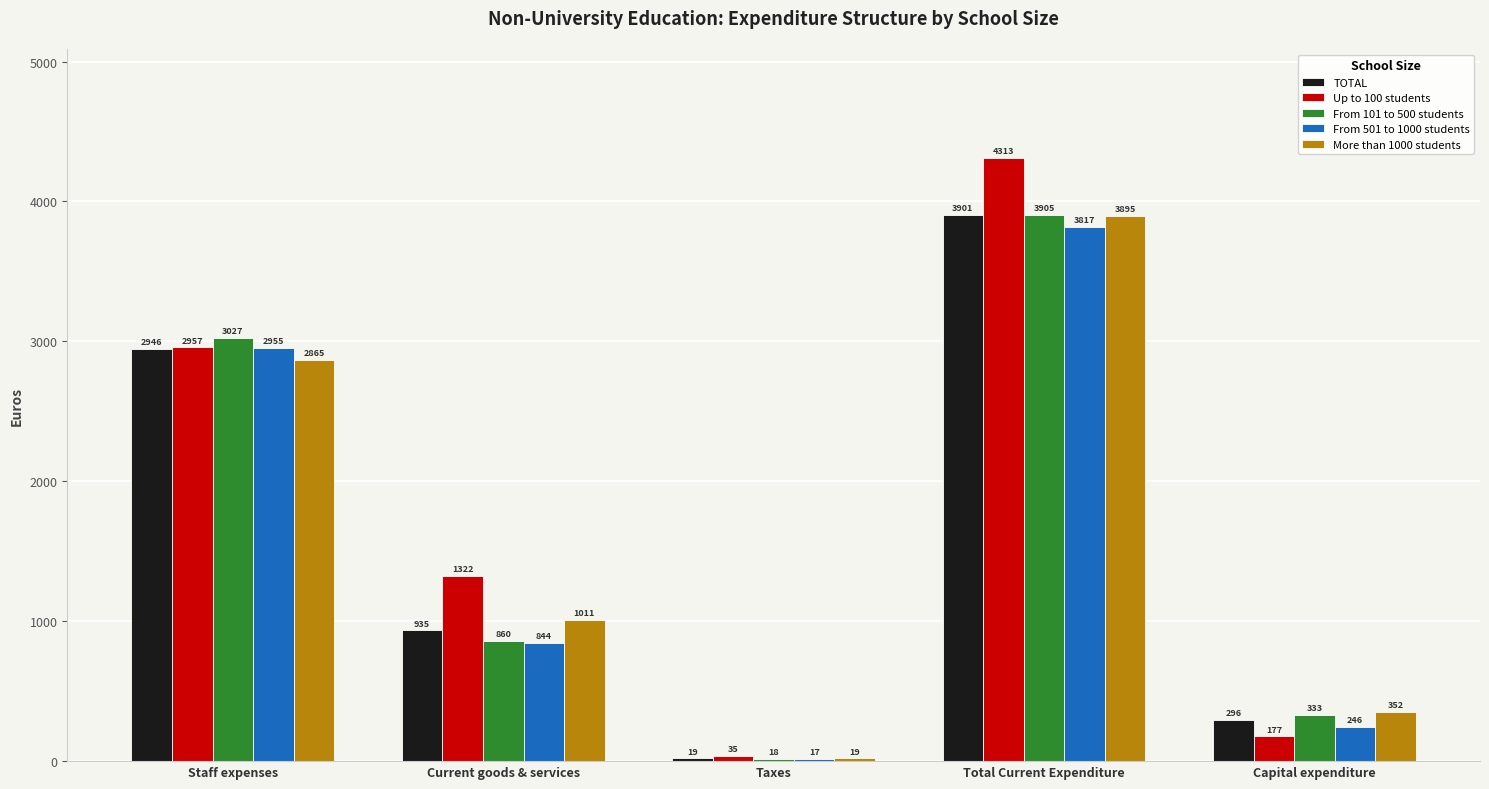

What is the value of the From 101 to 500 students bar at the 4th from the left?

3905